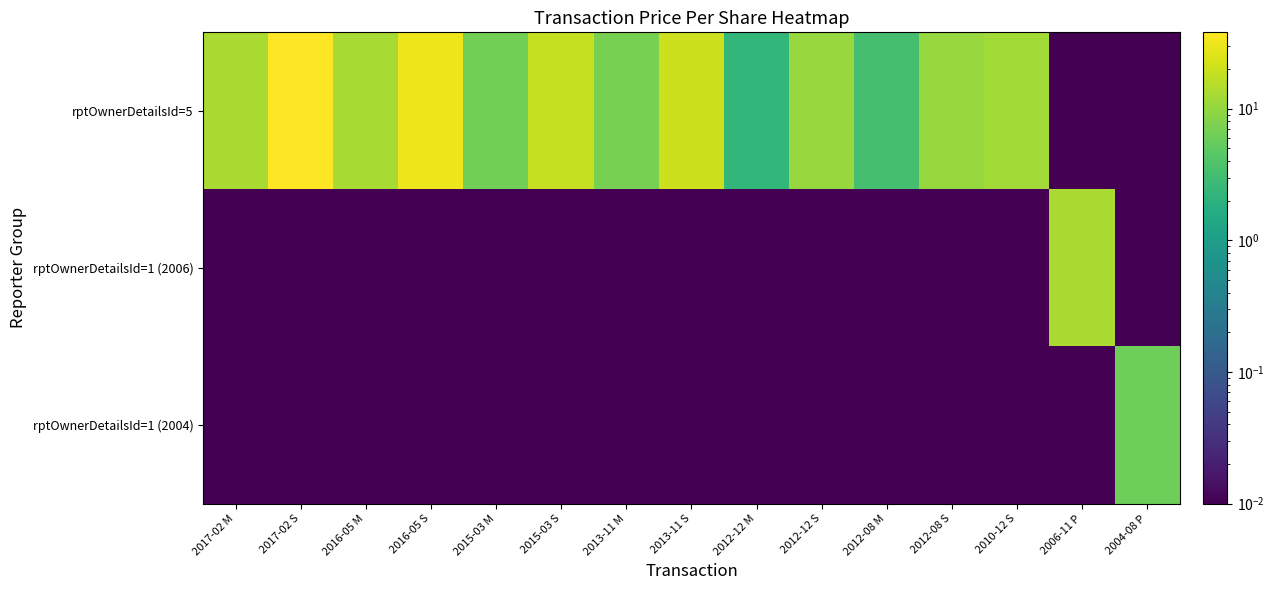

What is the difference between the highest and lowest values at 2013-11 S?

20.1